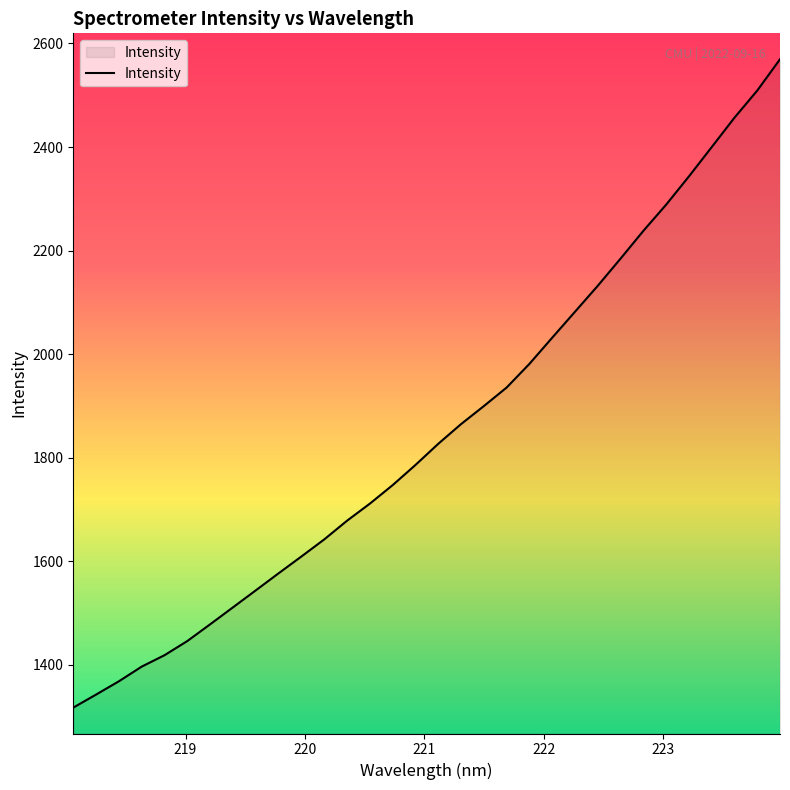

Does the chart display data point markers on the line(s)?

No